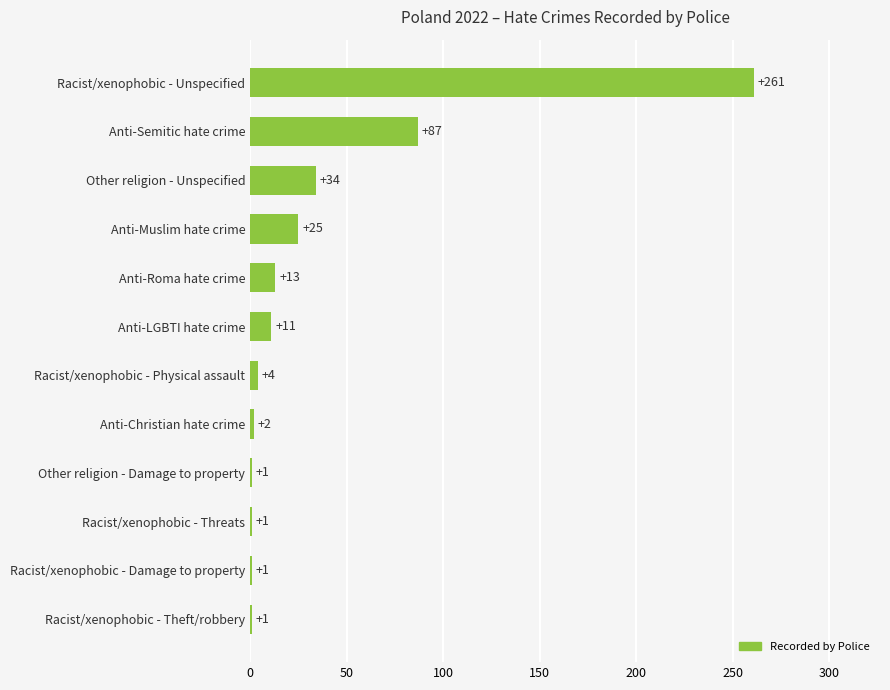

Count the number of data series in this chart.

1